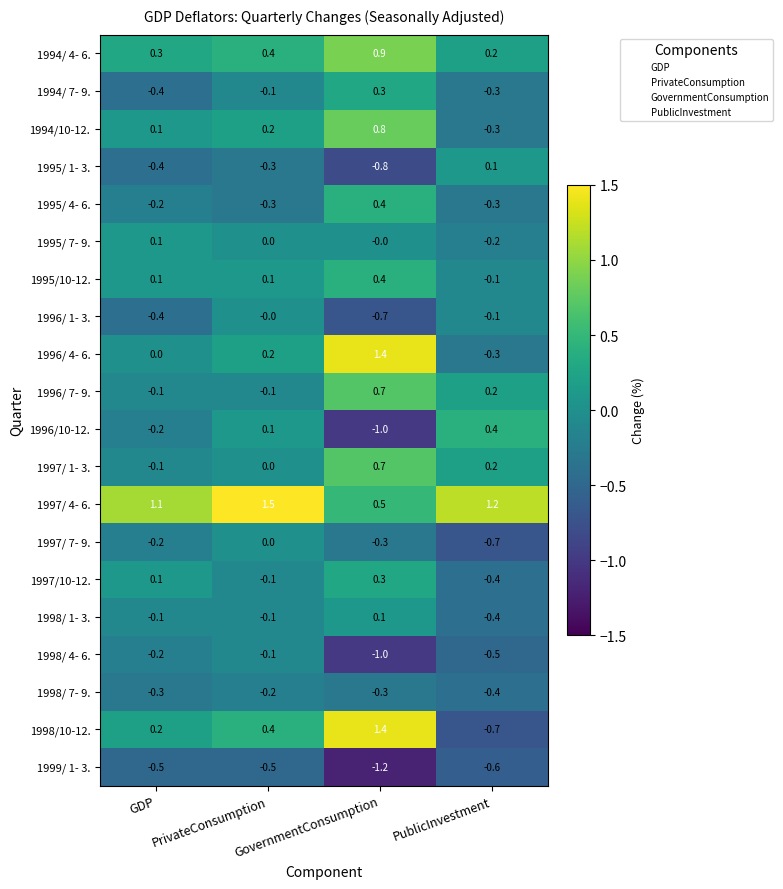

Rank the categories by 1994/ 7- 9. value from lowest to highest.

GDP, PublicInvestment, PrivateConsumption, GovernmentConsumption